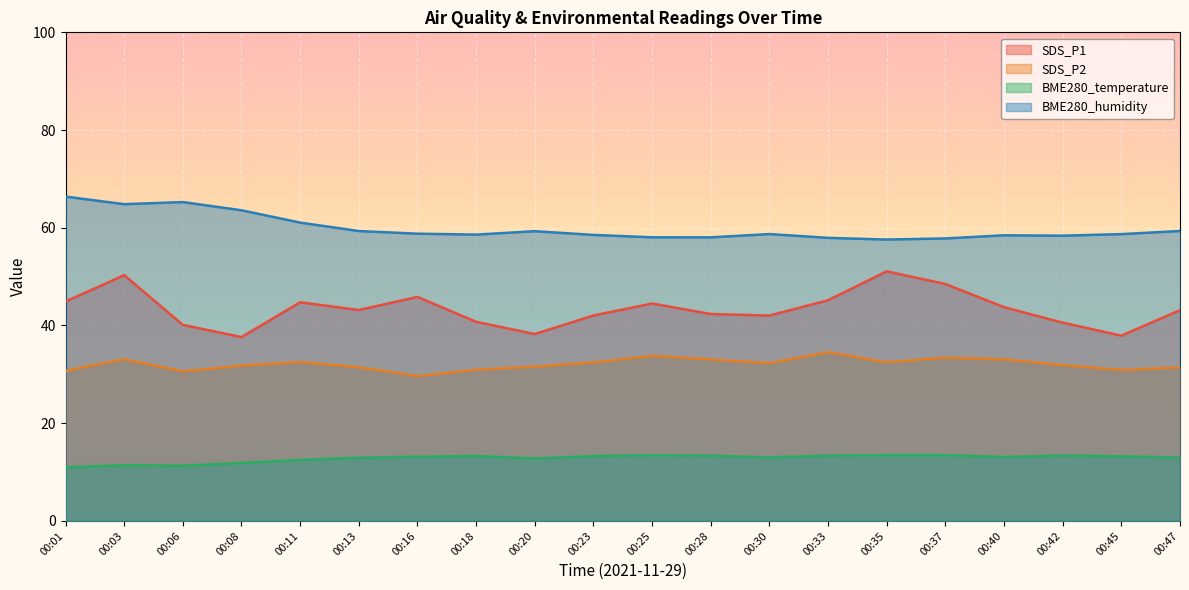

Reading left to right, extract all data points from this chart.

SDS_P1: 44.9	50.3	40.1	37.6	44.8	43.2	45.9	40.8	38.2	42.0	44.5	42.4	42.0	45.2	51.1	48.5	43.8	40.6	37.9	43.1
SDS_P2: 30.7	33.1	30.6	31.8	32.5	31.4	29.6	30.9	31.6	32.5	33.8	33.0	32.3	34.5	32.5	33.4	33.1	31.9	30.9	31.4
BME280_temperature: 10.9	11.4	11.3	11.8	12.5	12.9	13.1	13.3	12.8	13.3	13.4	13.4	13.0	13.4	13.5	13.5	13.1	13.4	13.2	13.0
BME280_humidity: 66.4	64.8	65.3	63.6	61.1	59.3	58.8	58.6	59.3	58.5	58.0	58.0	58.7	57.9	57.6	57.8	58.5	58.4	58.7	59.3